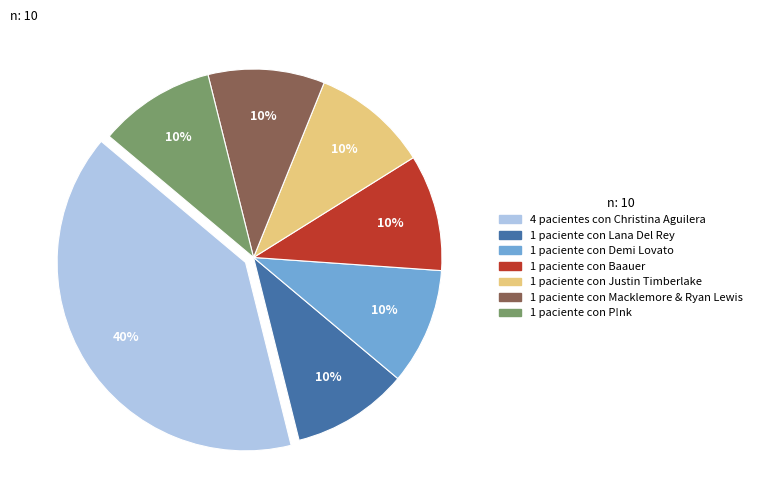

Does any single category account for the majority?

No